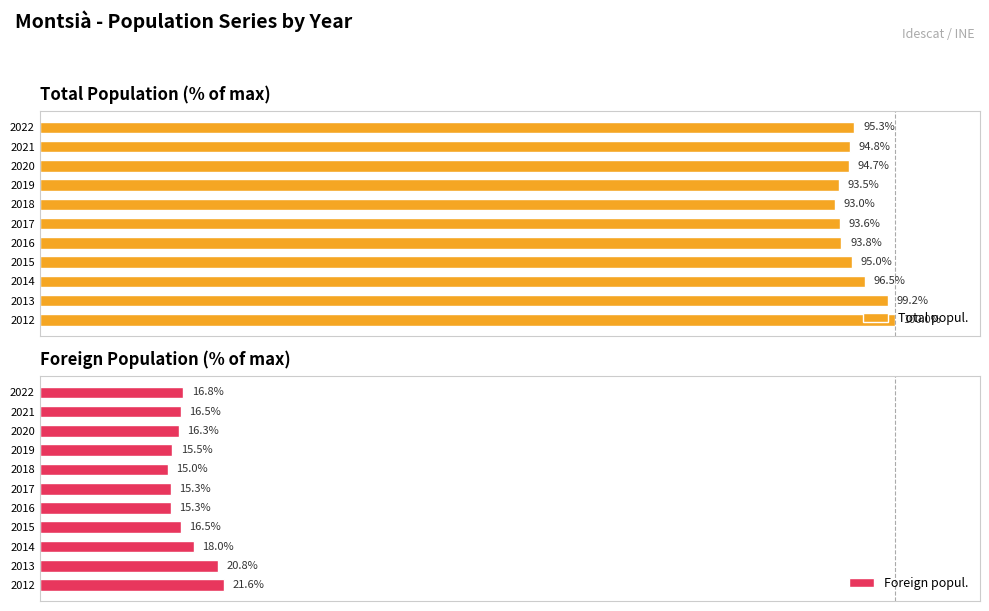

Rank the categories by Total popul. value from lowest to highest.

2018, 2019, 2017, 2016, 2020, 2021, 2015, 2022, 2014, 2013, 2012